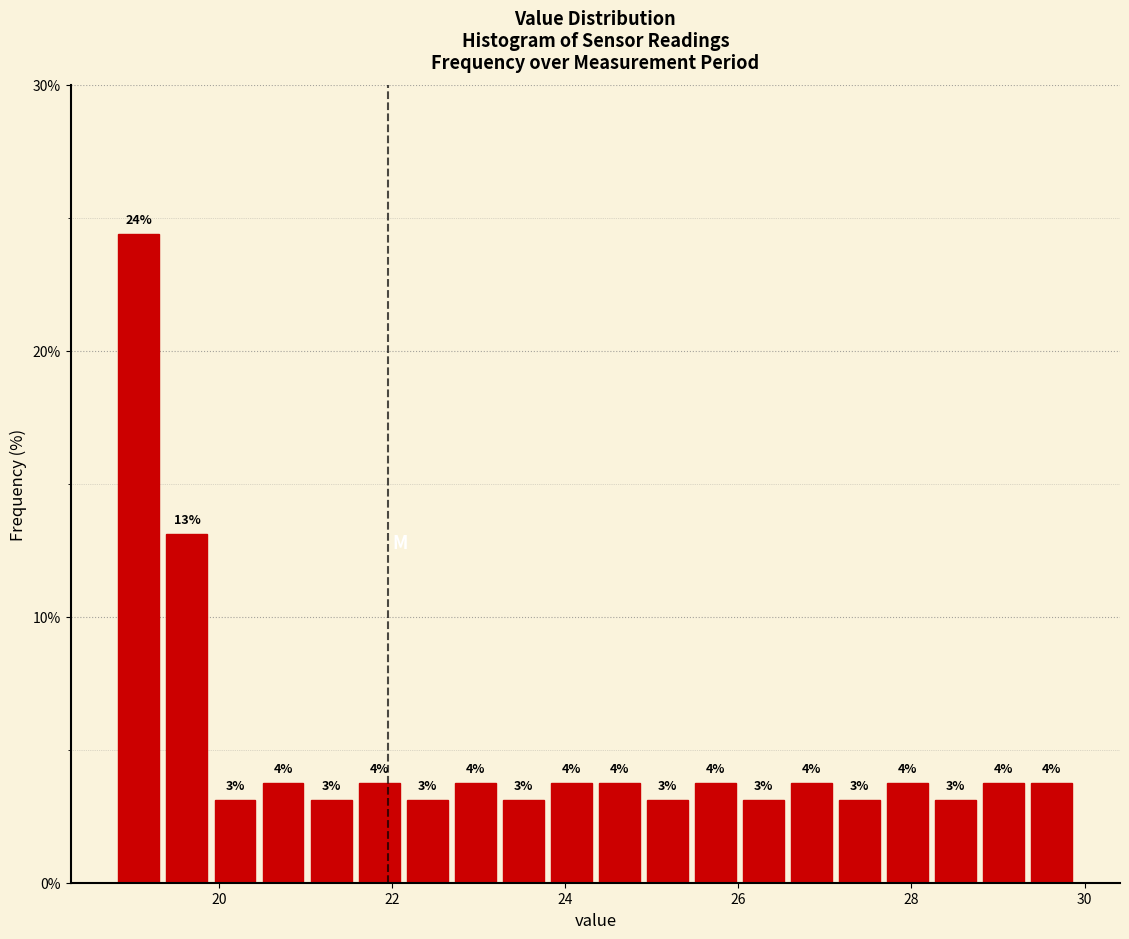

Read against the x-axis, roughly where is the centre of the tallest bar?

19.0